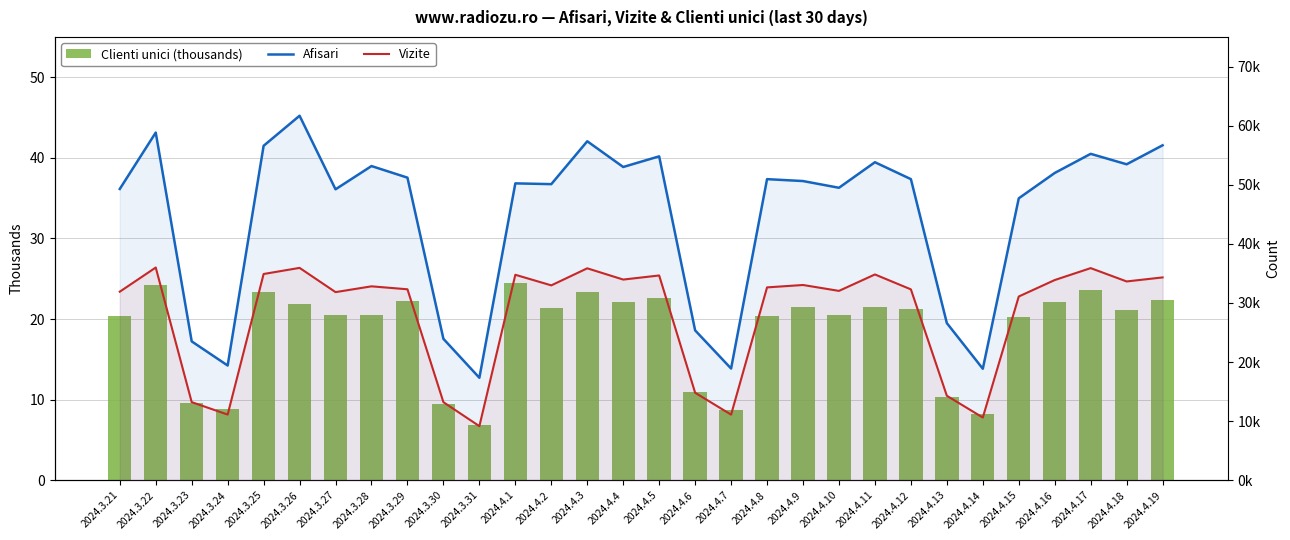

At which category is the sum across all series the highest?

2024.3.26